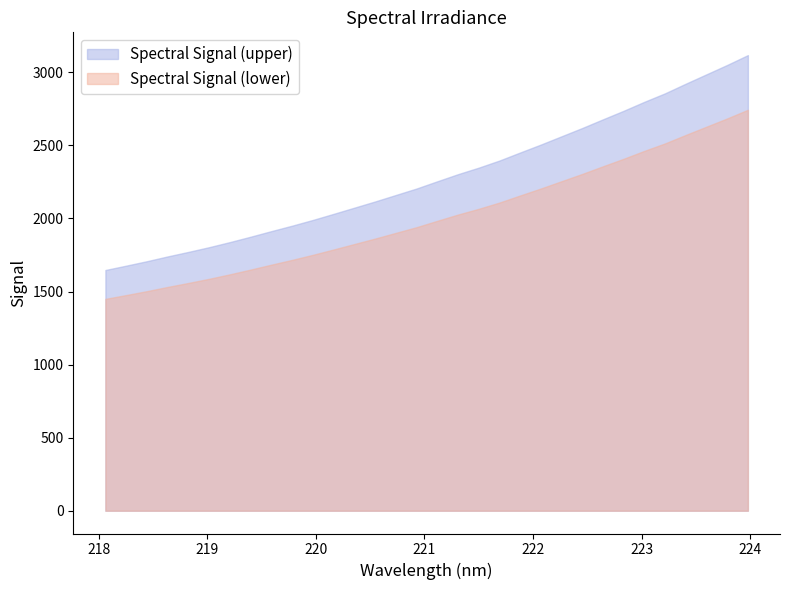

How many values exceed 1803?

16